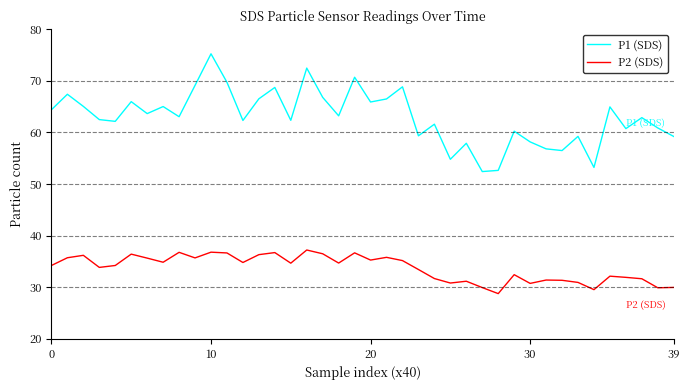

What is the difference between the maximum and minimum values in the P1 (SDS) series?

22.8